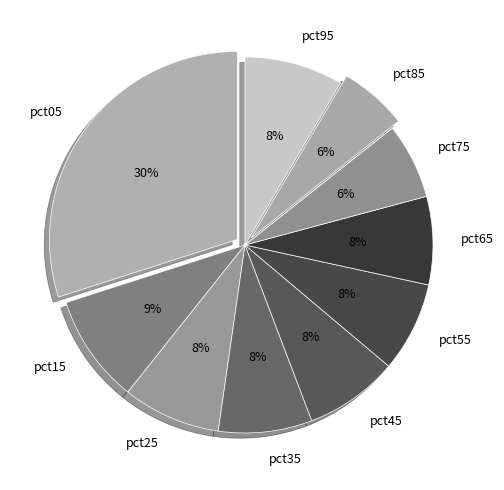

Is there any slice that represents more than half of the pie?

No